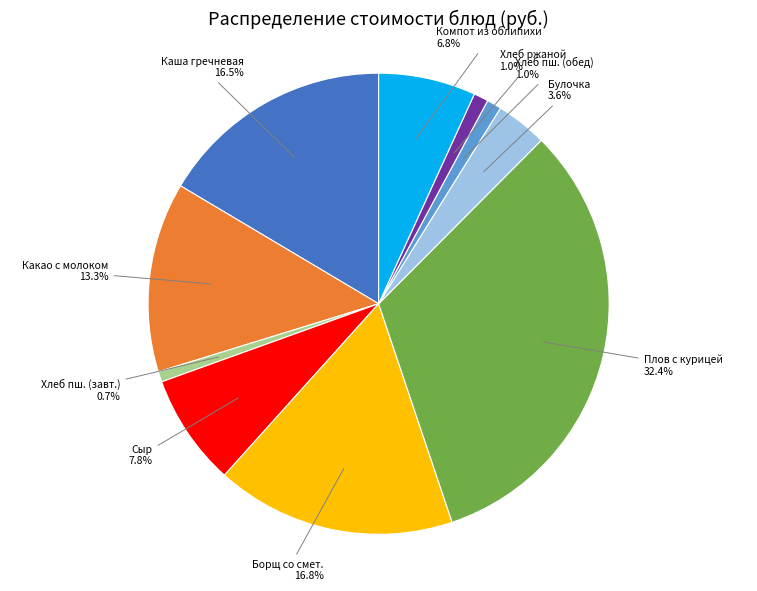

Does any single category account for the majority?

No